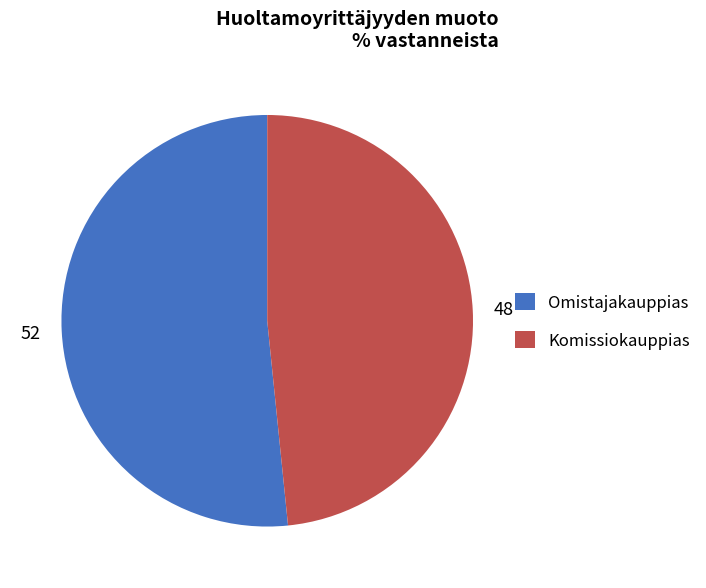

Combined, do Omistajakauppias and Komissiokauppias account for over 50%?

Yes